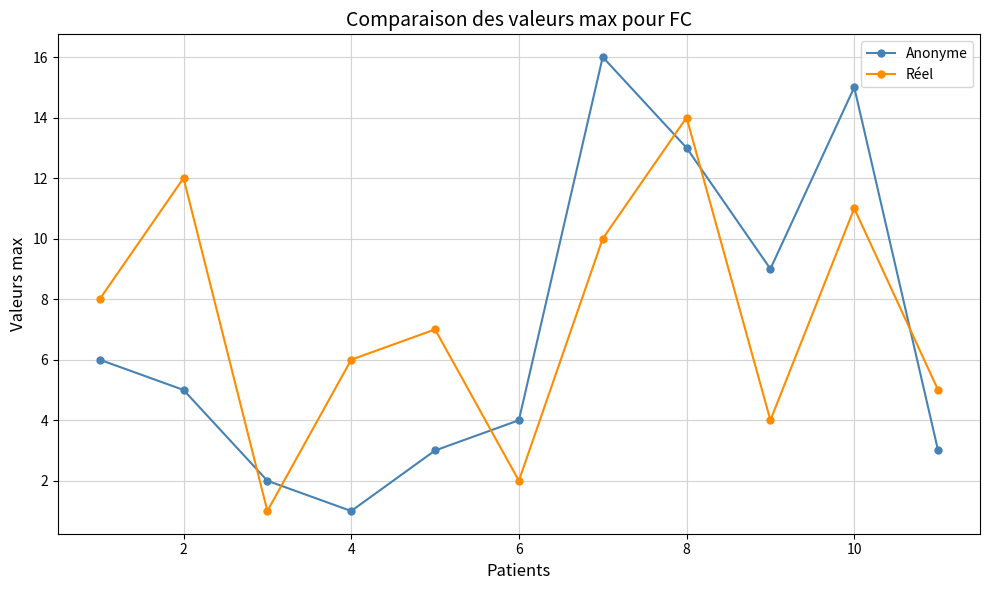

List the series in order of their peak value, lowest first.

Réel, Anonyme